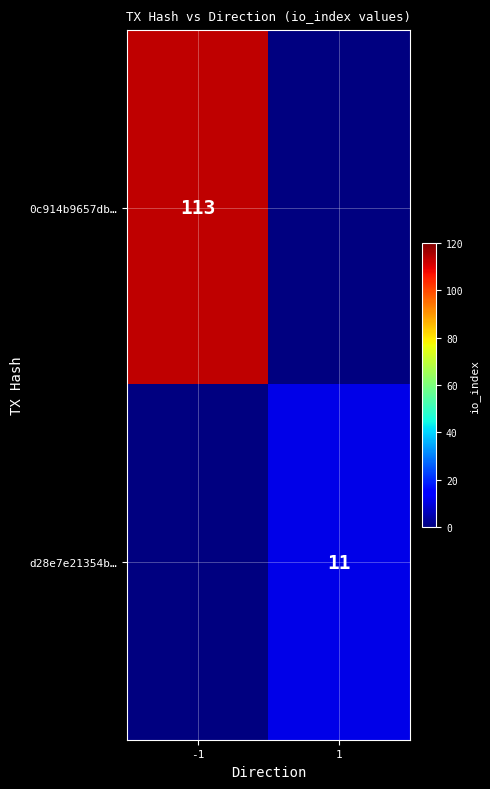

The d28e7e21354b… series shows 3 at 1. True or false?

False